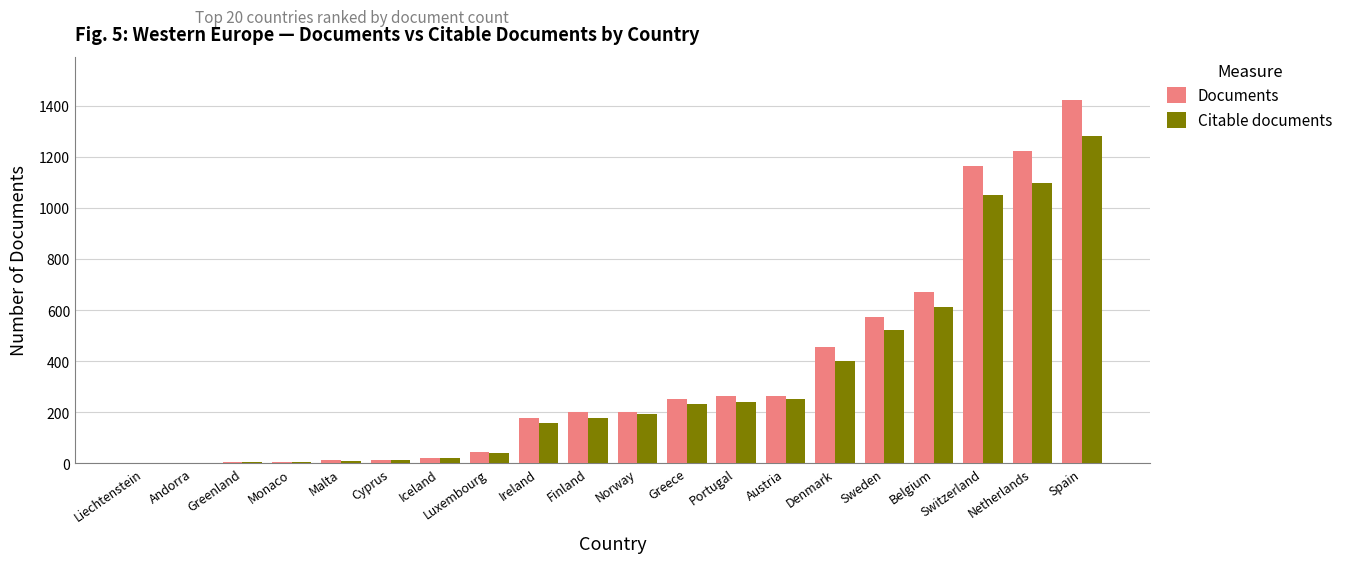

What is the greatest value displayed?

1422